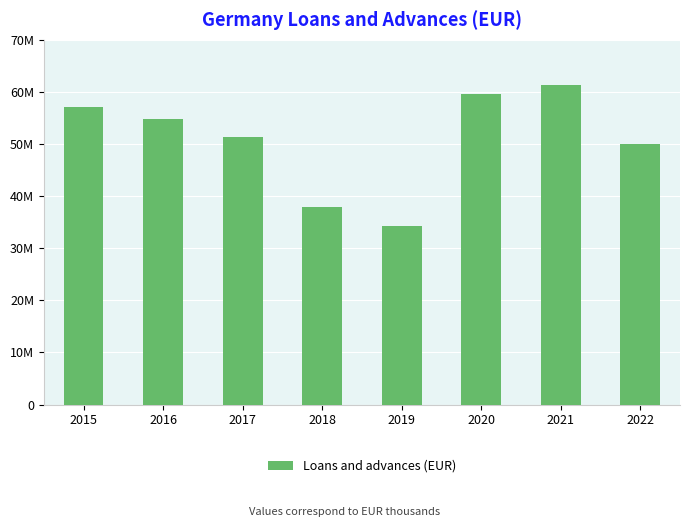

What value does the data have at 2018?

37838961